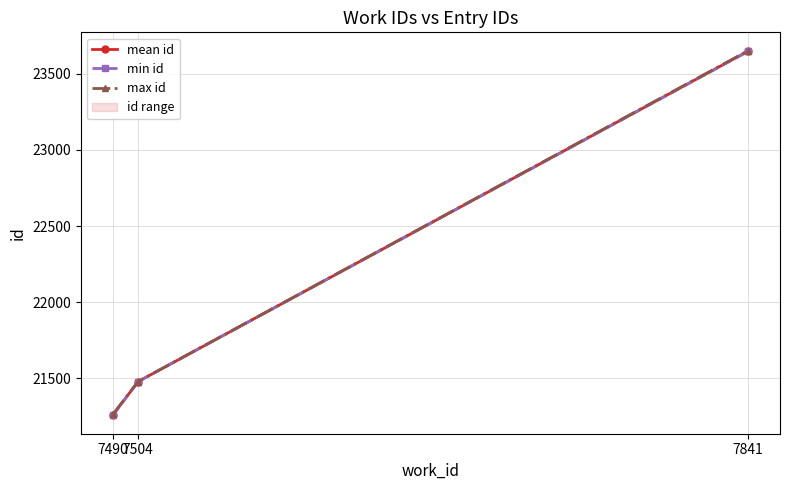

Reading right to left, extract all data points from this chart.

mean id: 23650.0	21479.0	21259.5
min id: 23648.0	21479.0	21256.0
max id: 23653.0	21479.0	21263.0